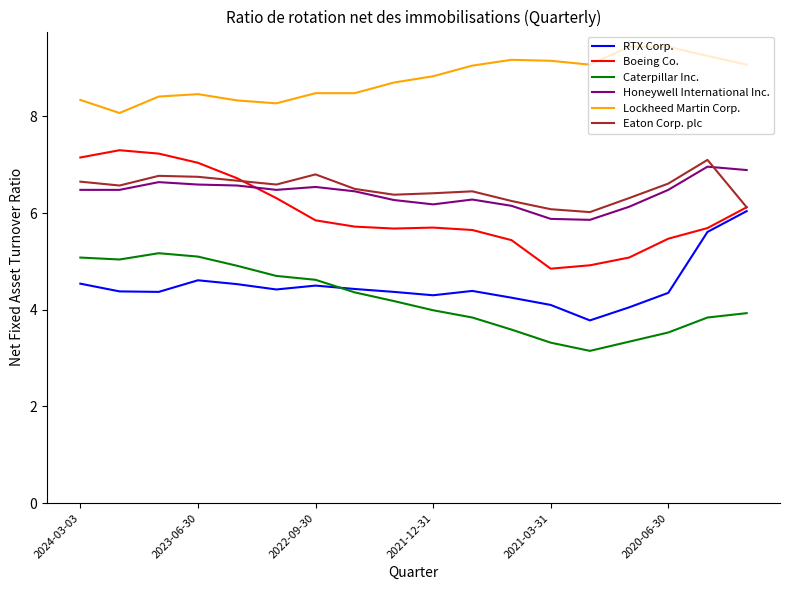

What is the greatest value displayed?

9.4